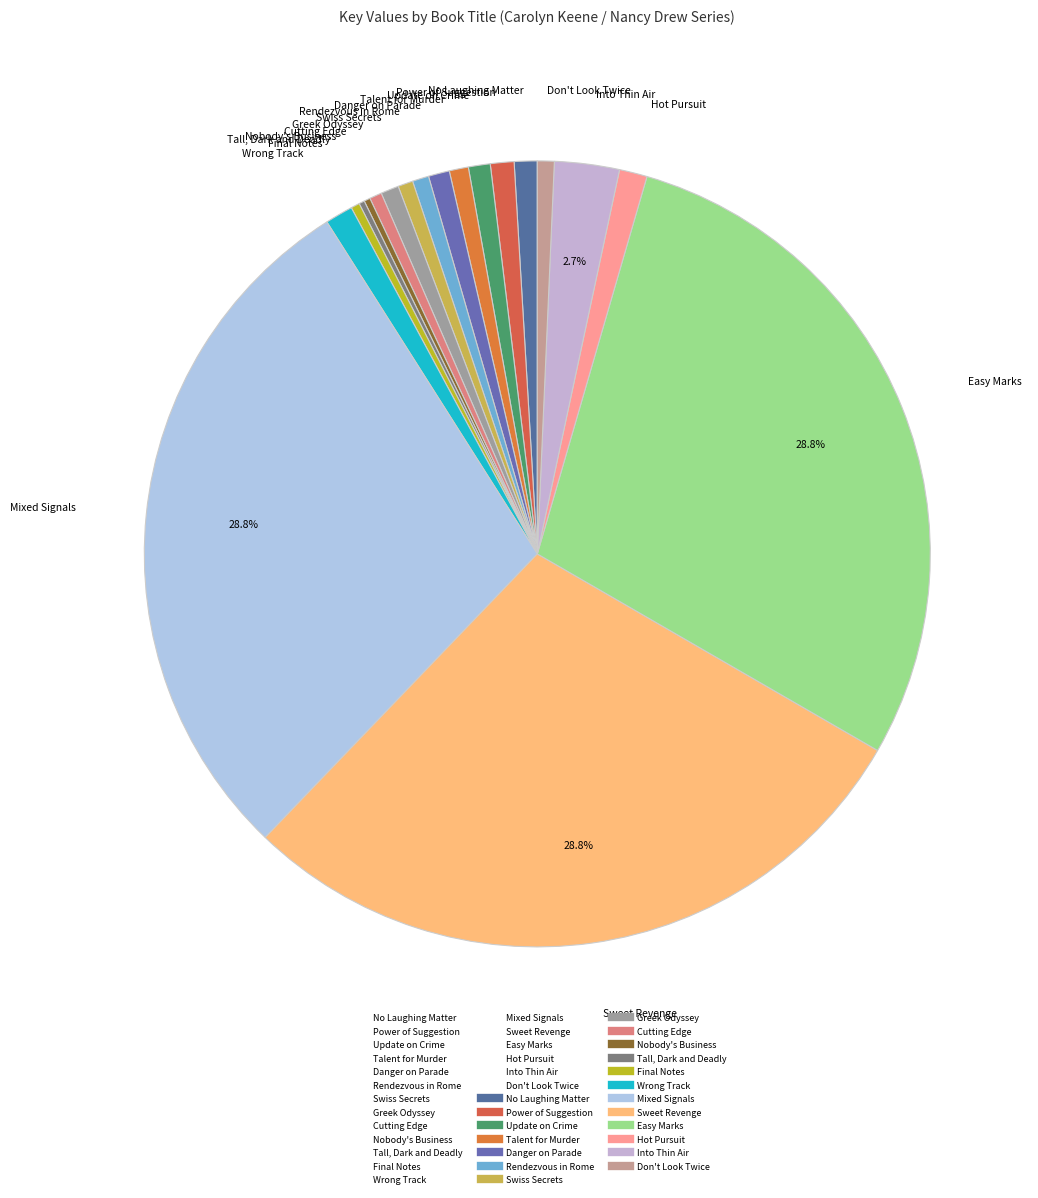

To the nearest percent, what portion does Swiss Secrets represent?

1%